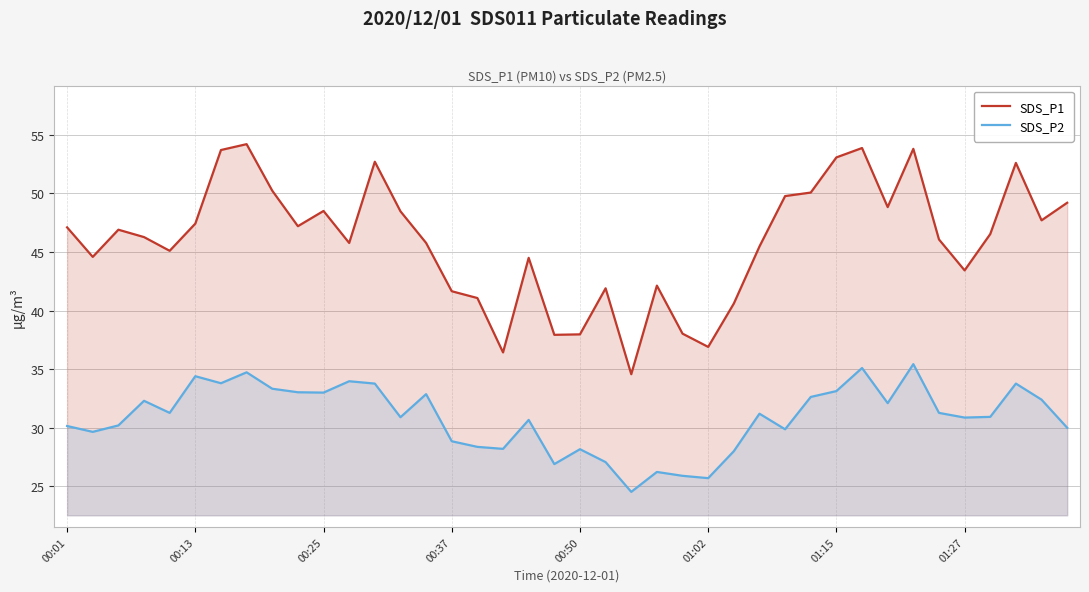

True or false: SDS_P1 and SDS_P2 cross at least once.

False